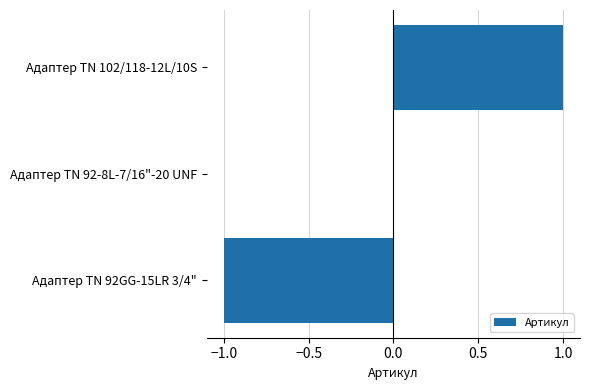

Are the bars horizontal?

Yes